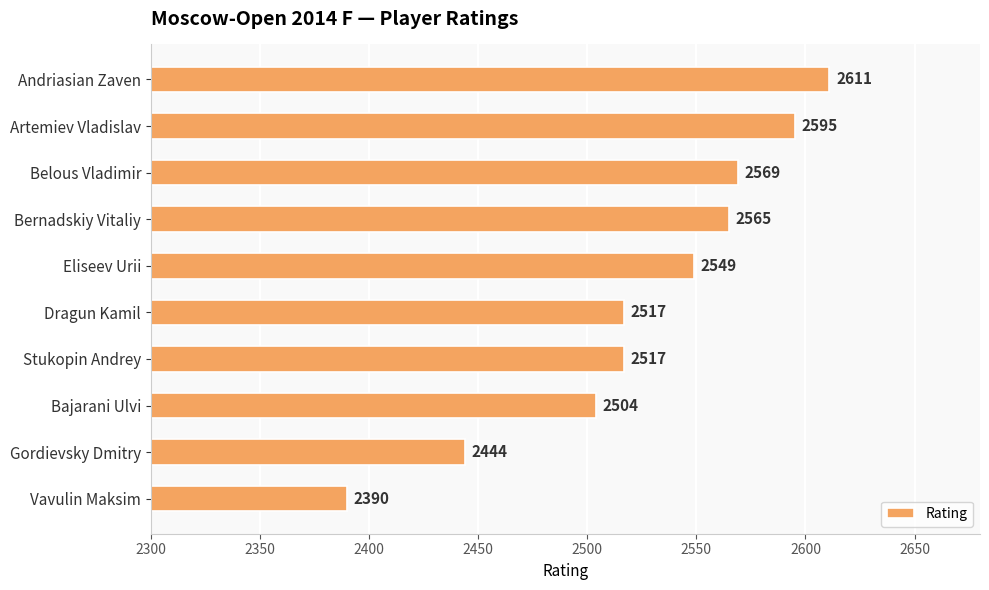

Where is the data nearest to the value 2500?

Bajarani Ulvi